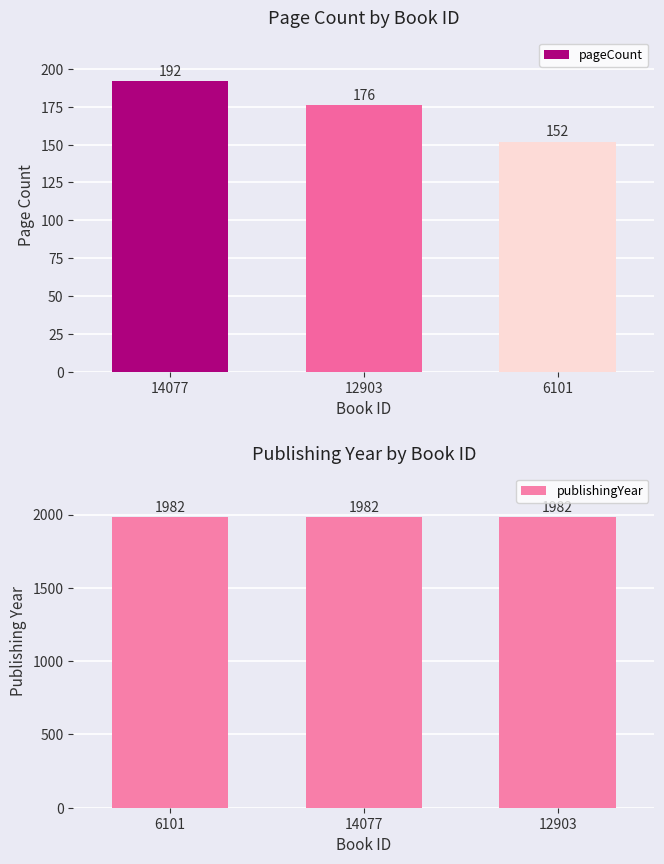

At how many categories does at least one series exceed 1017?

3